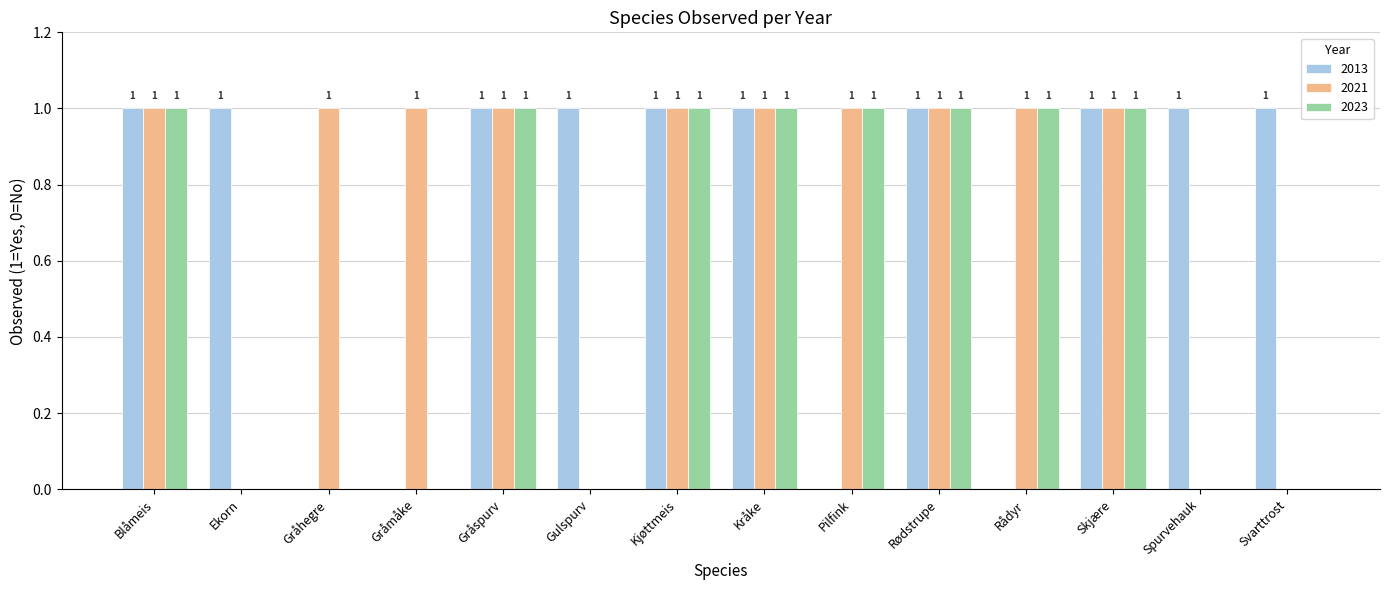

How many values in 2021 are above zero?

10